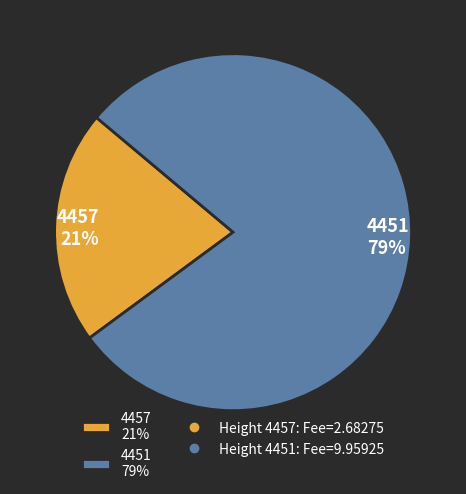

Which category has the biggest portion of the pie?

4451